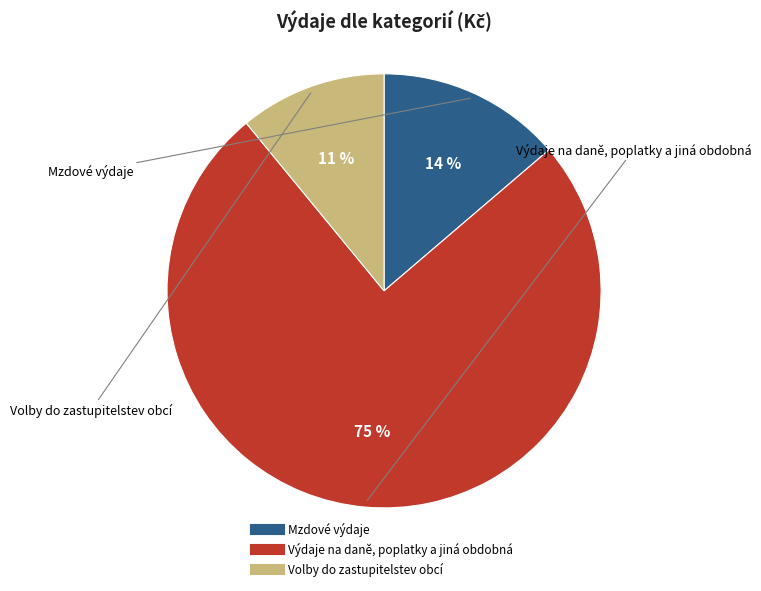

Do Výdaje na daně, poplatky a jiná obdobná and Volby do zastupitelstev obcí together represent more than half of the pie?

Yes